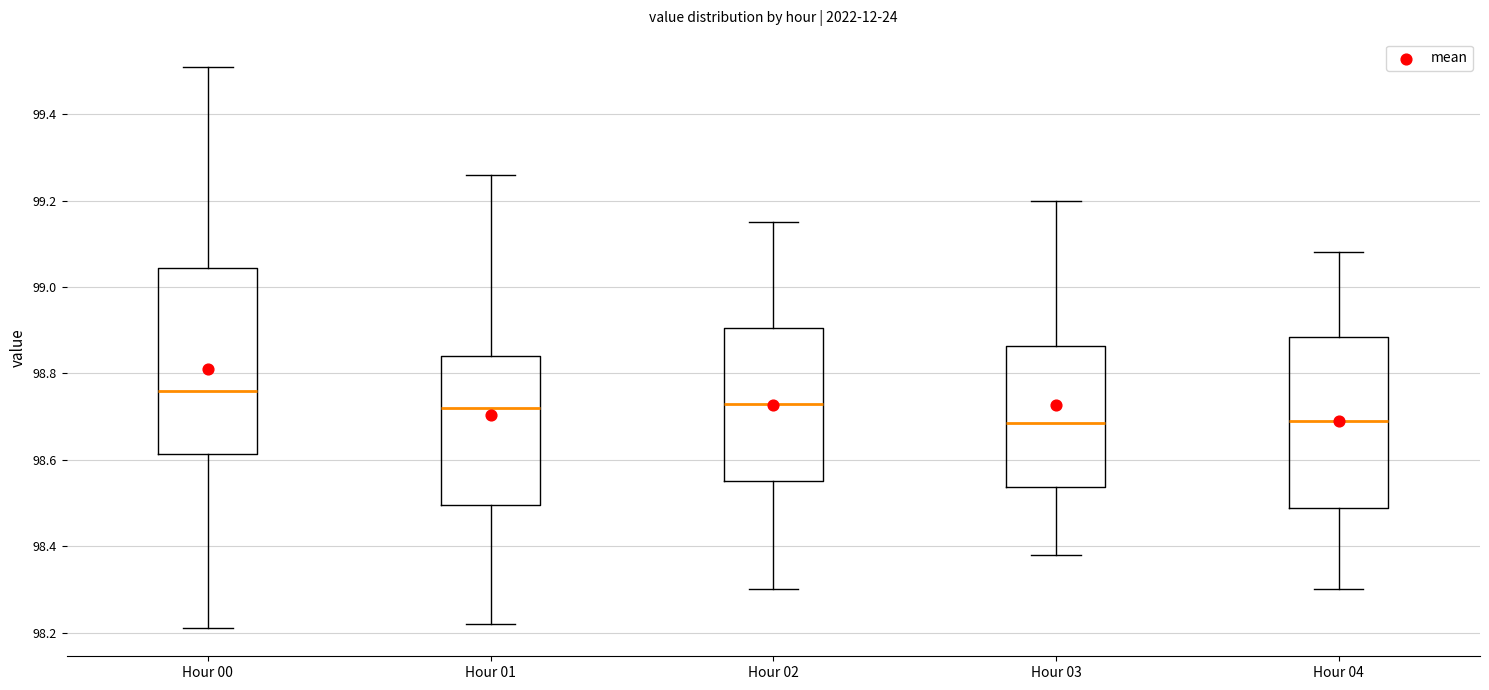

Reading left to right, read every box against the y-axis: the position of its median line, the range the box covers, and the ends of its whiskers. The values are not printed on the chart, so give them approximately, as read against the axis.

Hour 00: median 98.76, box 98.62 to 99.04, whiskers 98.22 to 99.52
Hour 01: median 98.72, box 98.50 to 98.84, whiskers 98.22 to 99.26
Hour 02: median 98.74, box 98.56 to 98.90, whiskers 98.30 to 99.16
Hour 03: median 98.68, box 98.54 to 98.86, whiskers 98.38 to 99.20
Hour 04: median 98.70, box 98.48 to 98.88, whiskers 98.30 to 99.08